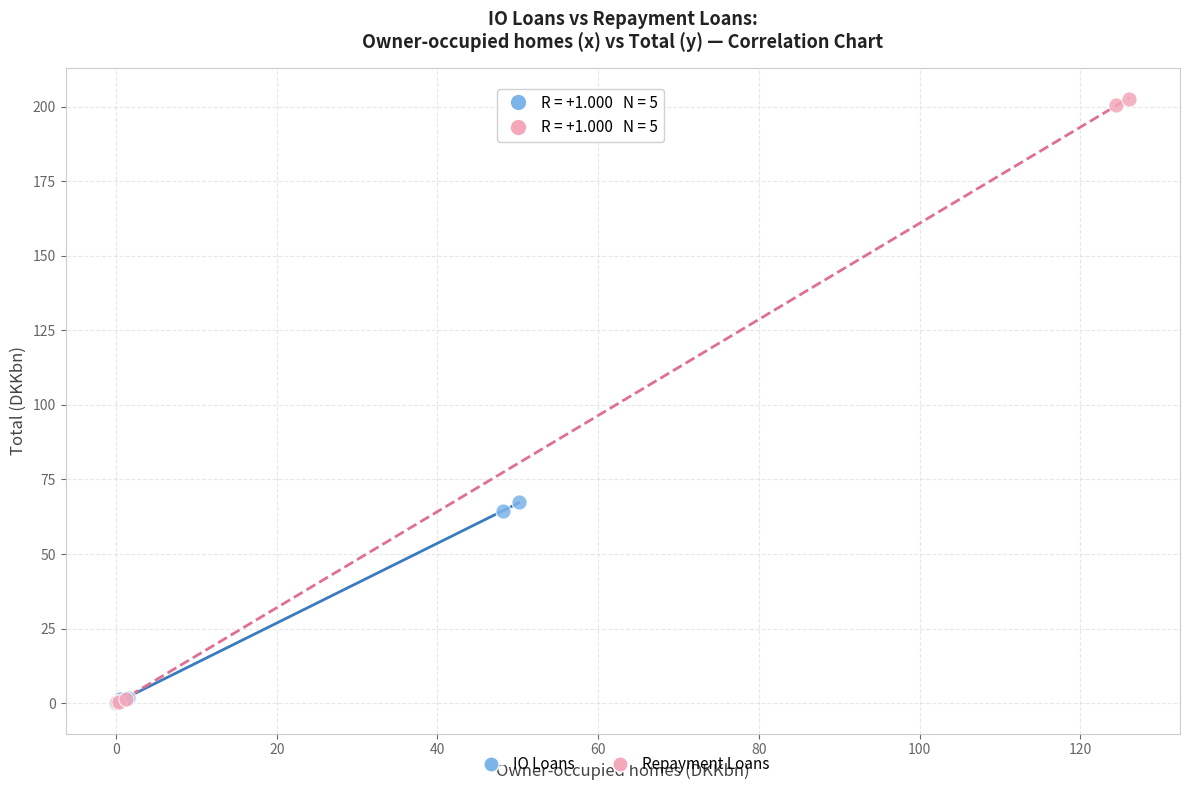

Which series has the largest Y range (max minus min)?

Repayment Loans